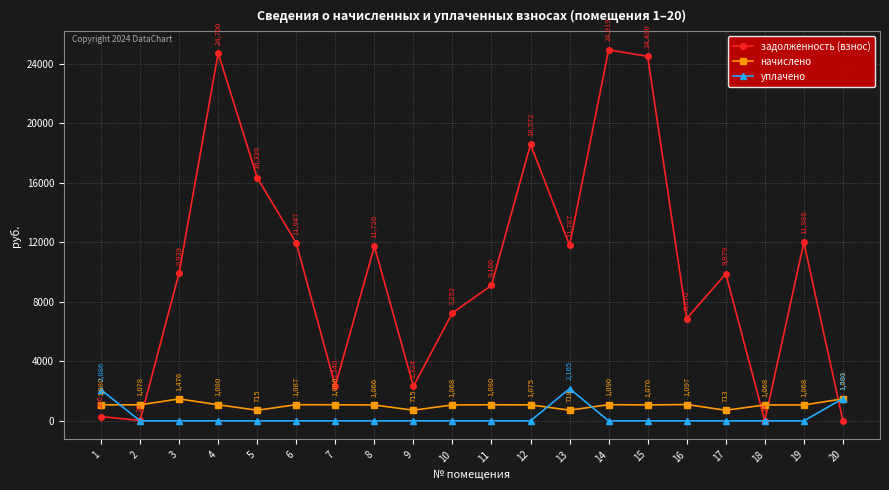

True or false: задолженность (взнос) has more than 0 interior local peaks.

True